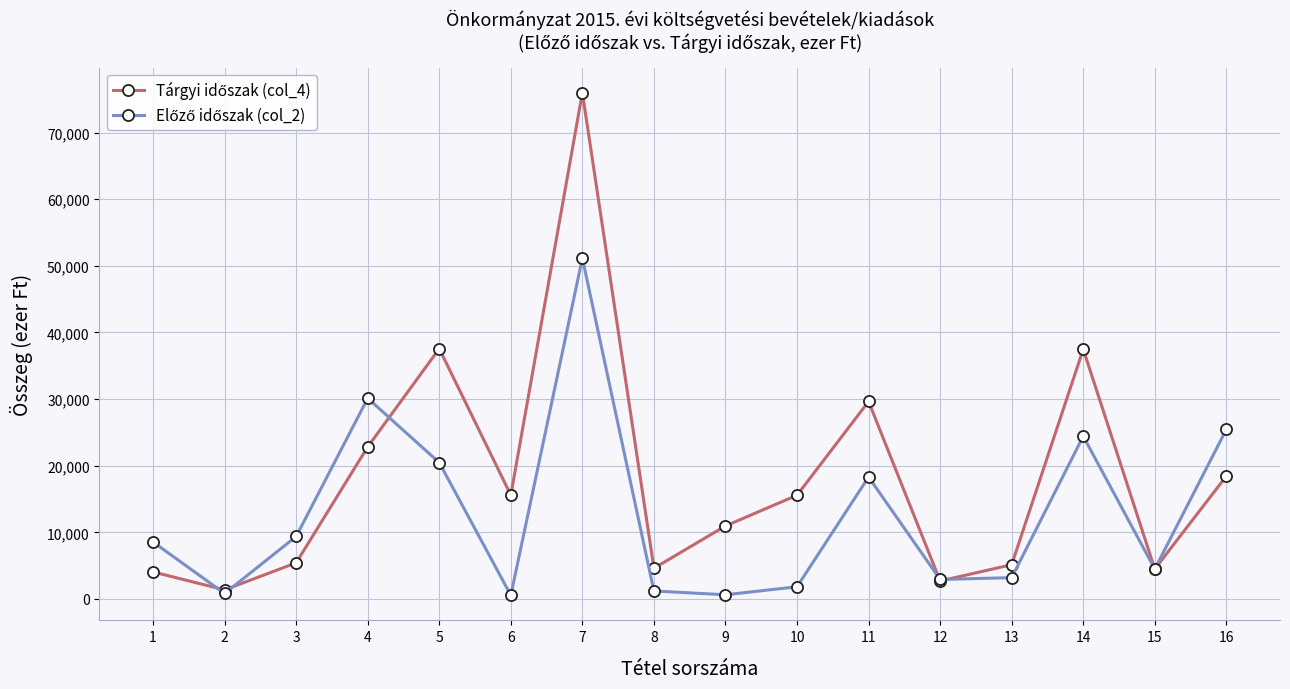

How many lines are shown in the chart?

2